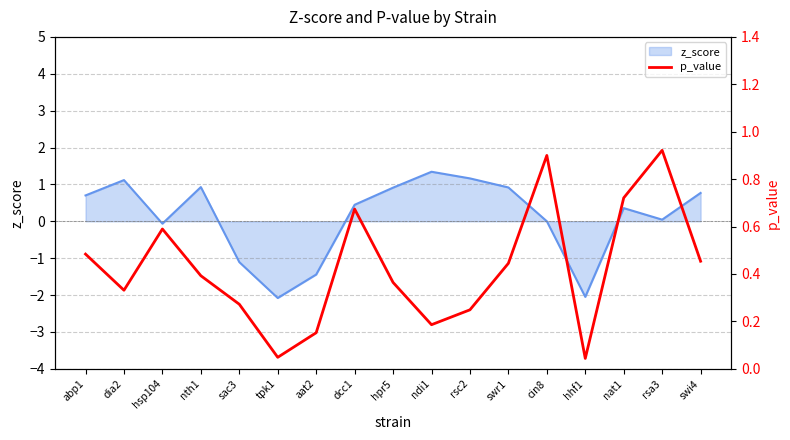

True or false: the data has more than 0 interior local peaks.

True